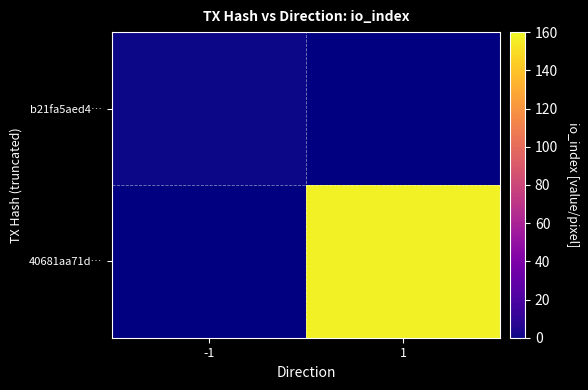

Which has a higher value, 1 or -1?

-1